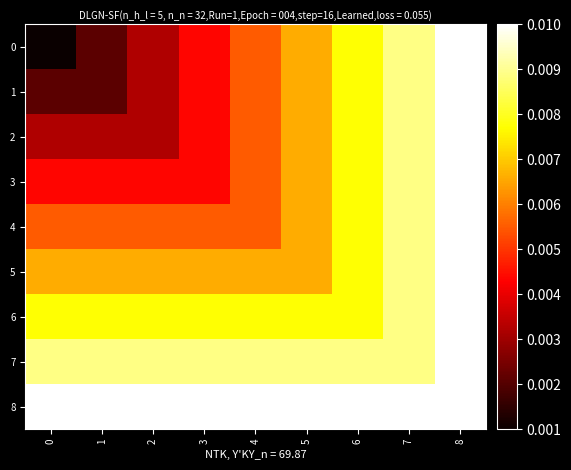

Count the number of categories in the chart.

9